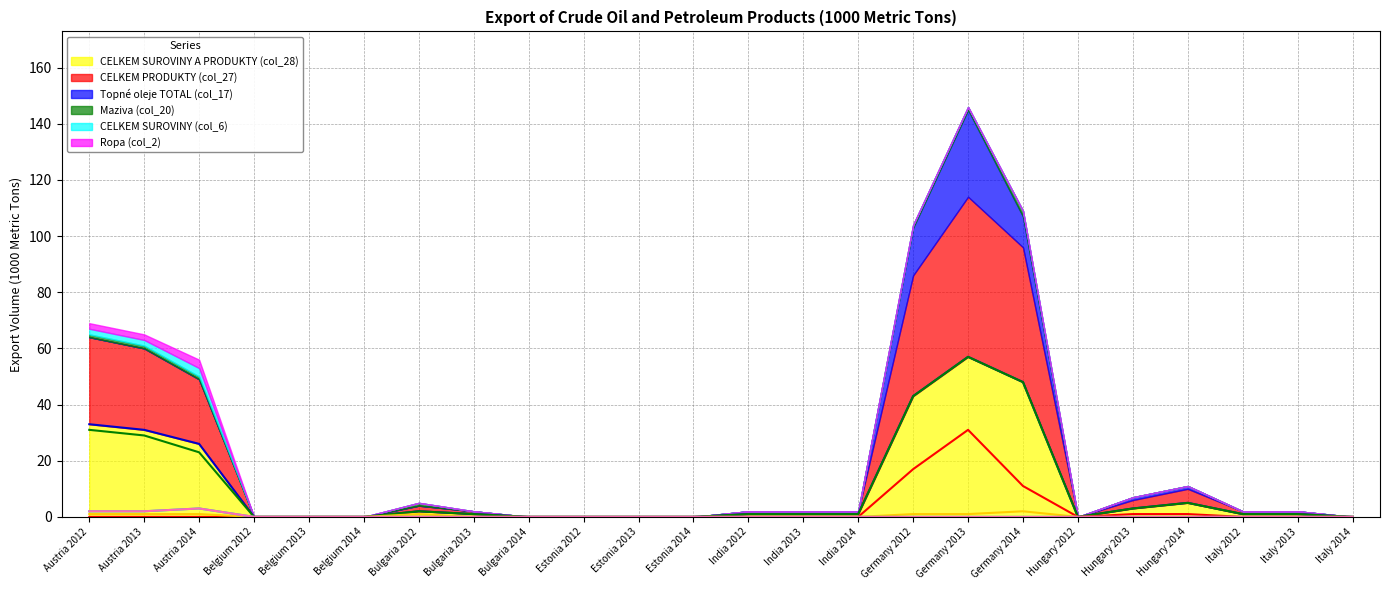

What are all the series names shown in the legend?

CELKEM SUROVINY A PRODUKTY (col_28), CELKEM PRODUKTY (col_27), Topné oleje TOTAL (col_17), Maziva (col_20), CELKEM SUROVINY (col_6), Ropa (col_2)